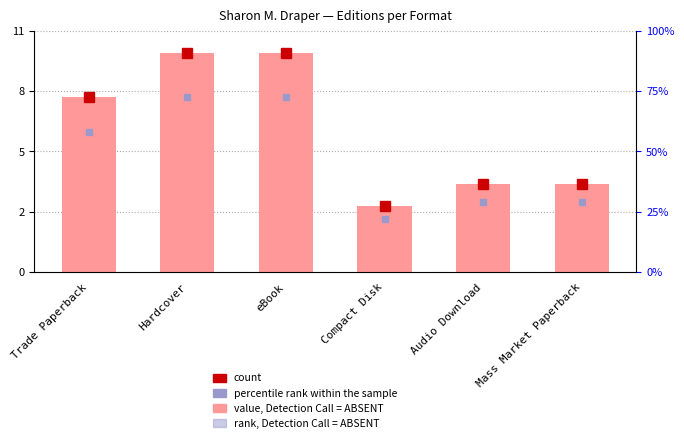

What is the label of the 4th bar from the left?

Compact Disk